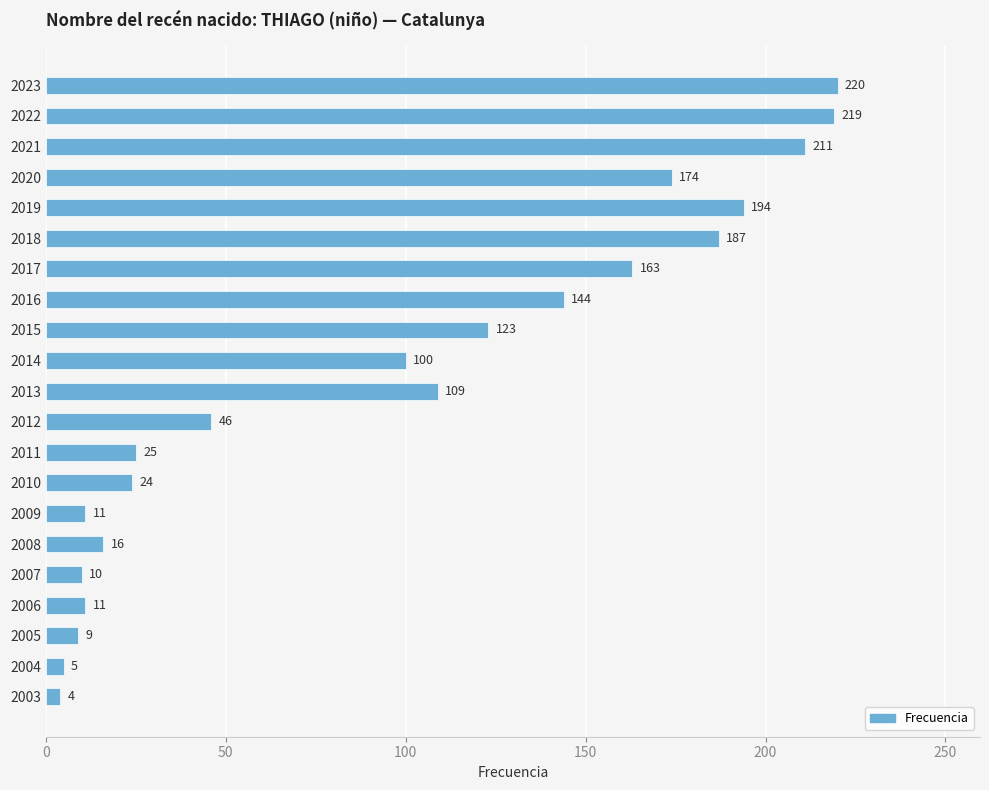

How many bars are there in total?

21